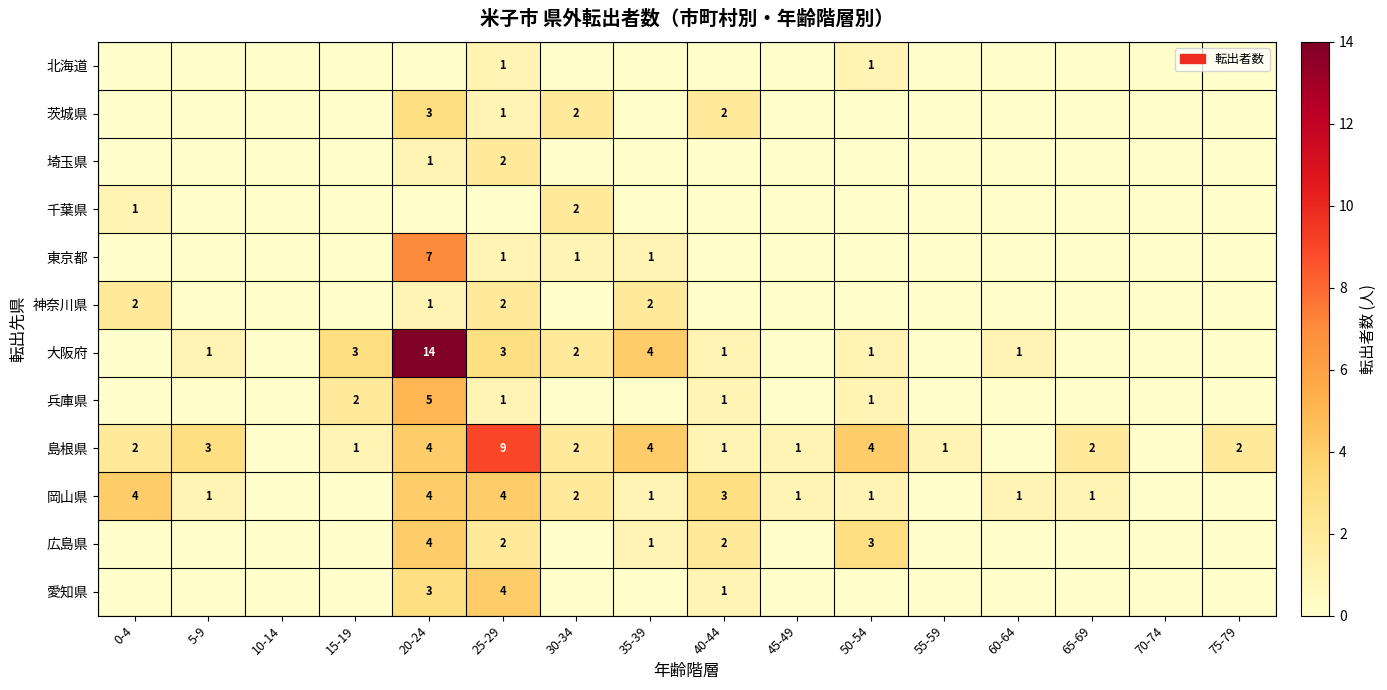

True or false: 大阪府 has a value of 3 at 25-29.

True